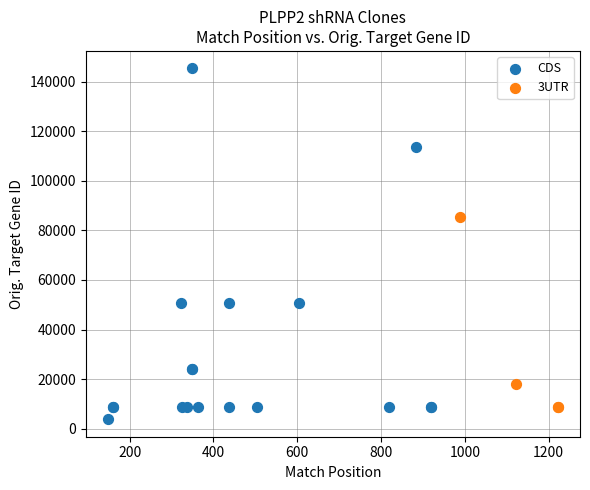

Which series has the largest Y range (max minus min)?

CDS